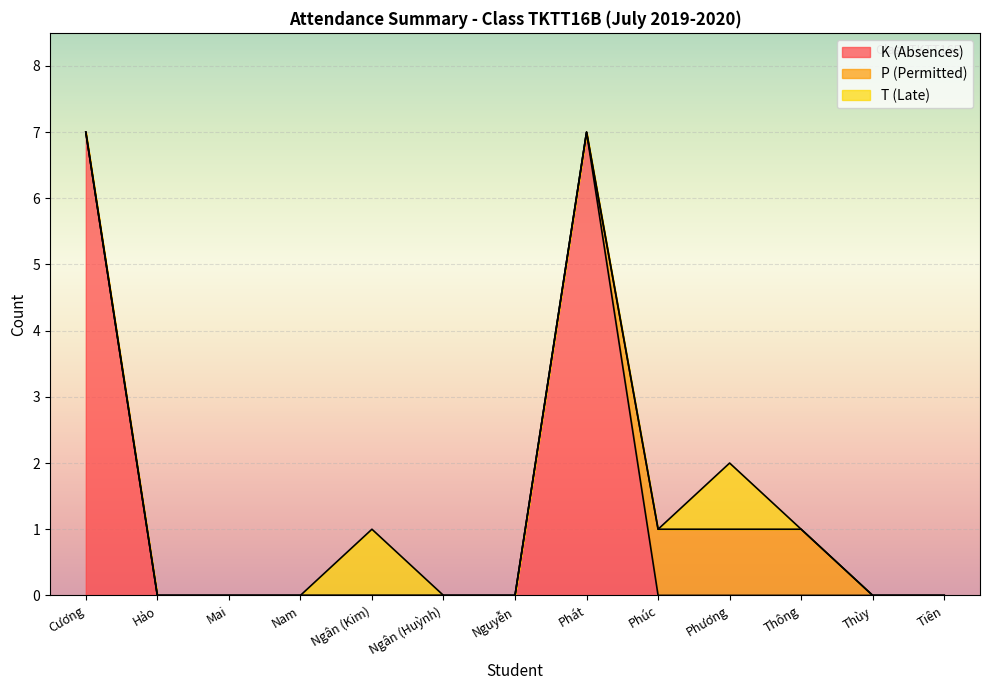

Reading right to left, what are all the values shown in this chart?

K (Absences): Tiên=0	Thùy=0	Thông=0	Phương=0	Phúc=0	Phát=7	Nguyễn=0	Ngân (Huỳnh)=0	Ngân (Kim)=0	Nam=0	Mai=0	Hảo=0	Cương=7
P (Permitted): Tiên=0	Thùy=0	Thông=1	Phương=1	Phúc=1	Phát=0	Nguyễn=0	Ngân (Huỳnh)=0	Ngân (Kim)=0	Nam=0	Mai=0	Hảo=0	Cương=0
T (Late): Tiên=0	Thùy=0	Thông=0	Phương=1	Phúc=0	Phát=0	Nguyễn=0	Ngân (Huỳnh)=0	Ngân (Kim)=1	Nam=0	Mai=0	Hảo=0	Cương=0